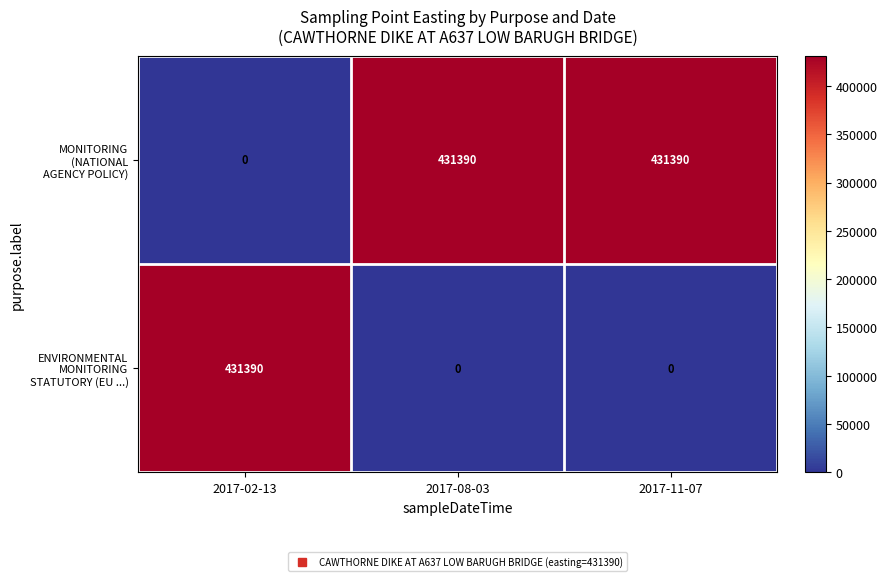

What is the greatest value displayed?

431390